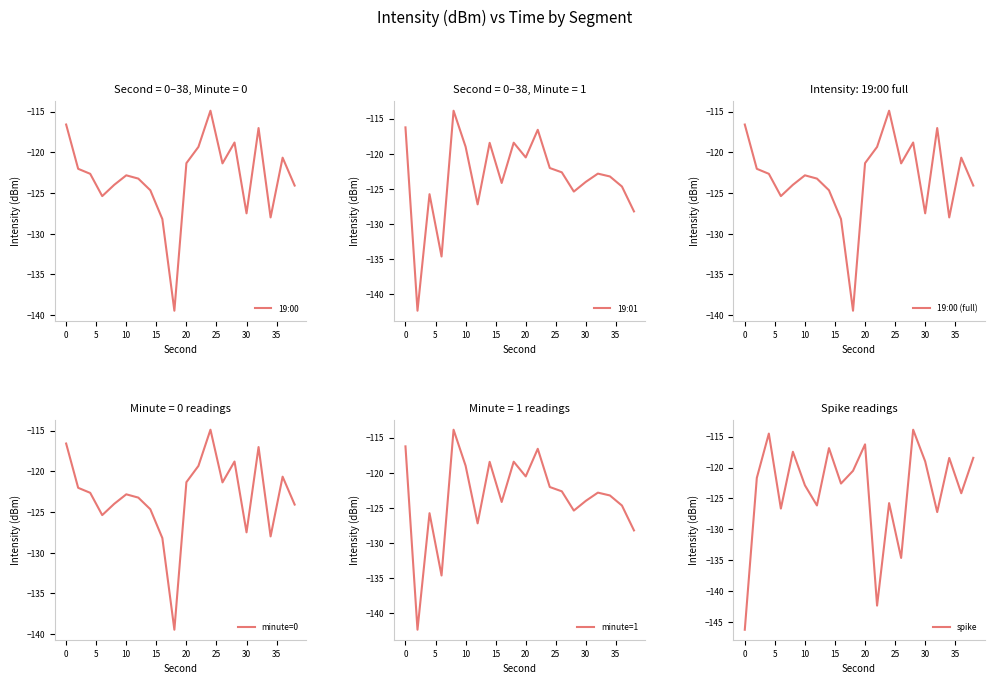

What is the minimum value for 19:01?

-142.3